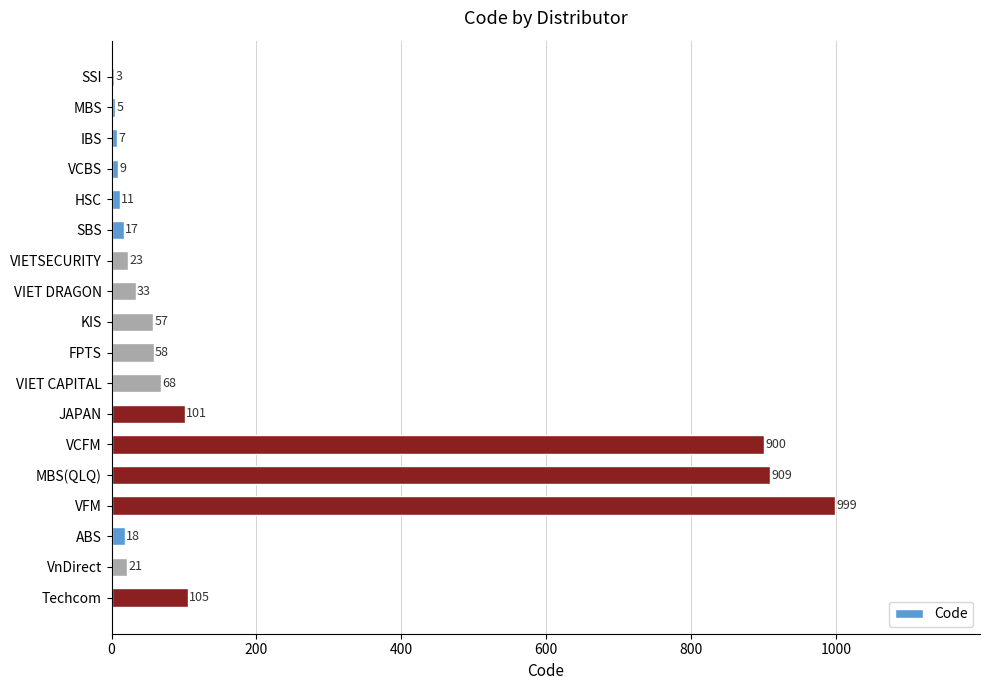

Reading top to bottom, extract all data points from this chart.

SSI=3	MBS=5	IBS=7	VCBS=9	HSC=11	SBS=17	VIETSECURITY=23	VIET DRAGON=33	KIS=57	FPTS=58	VIET CAPITAL=68	JAPAN=101	VCFM=900	MBS(QLQ)=909	VFM=999	ABS=18	VnDirect=21	Techcom=105